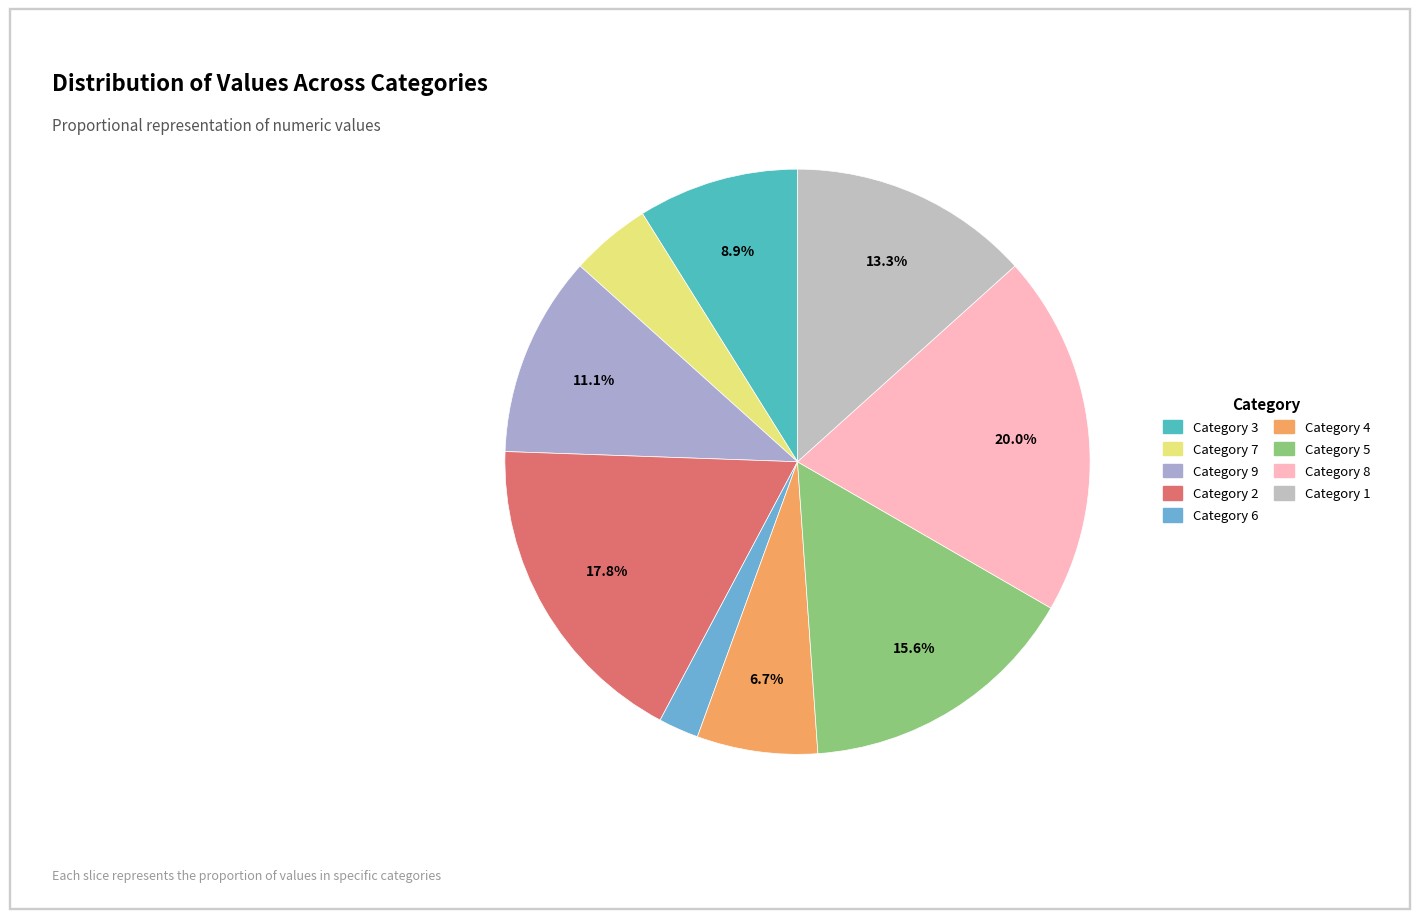

What is the smallest slice in the pie chart?

Category 6